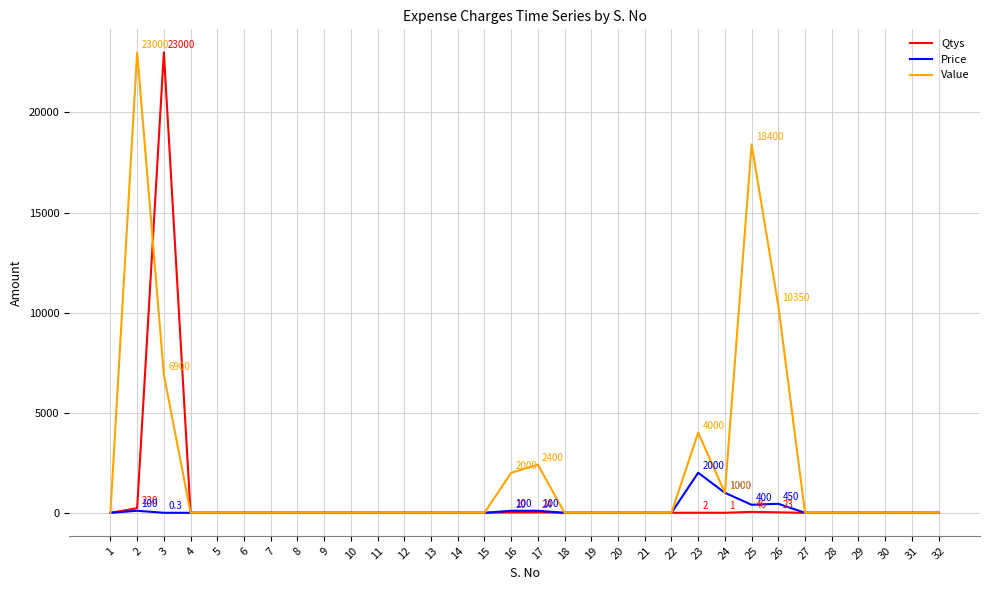

True or false: Qtys and Value cross at least once.

True